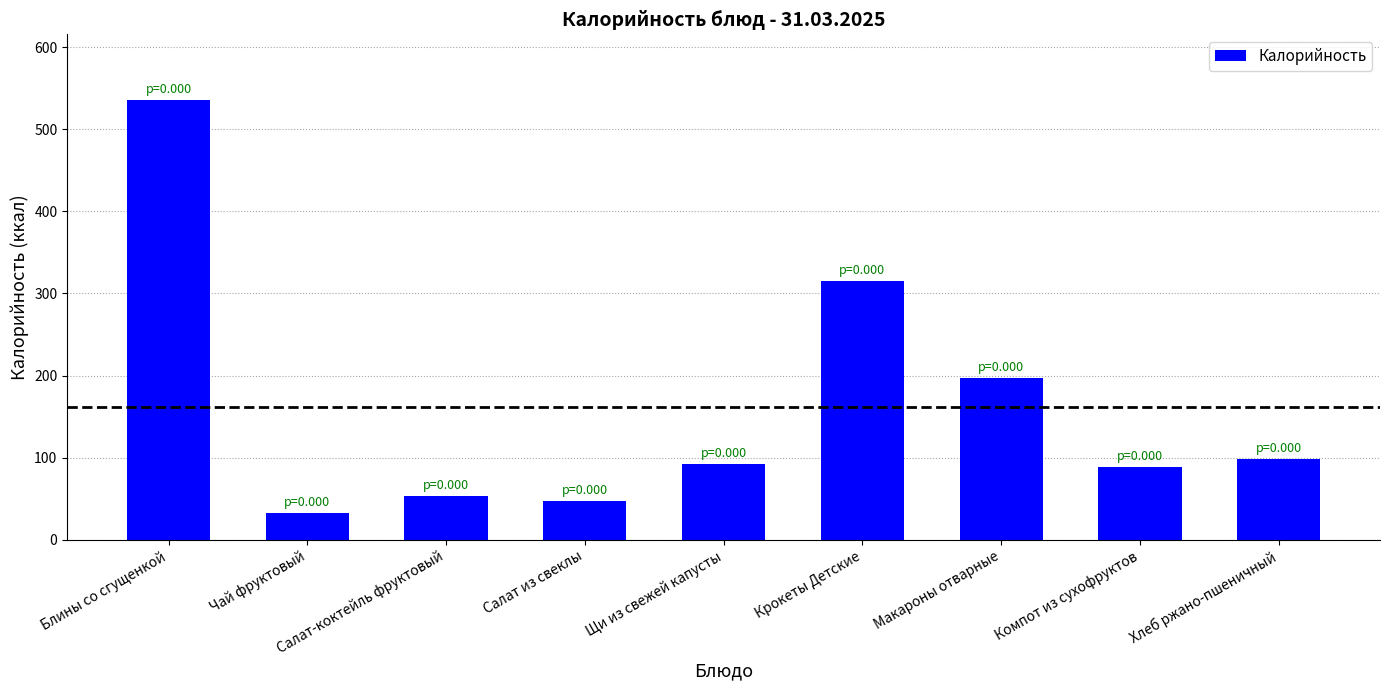

How many bars are there in total?

9